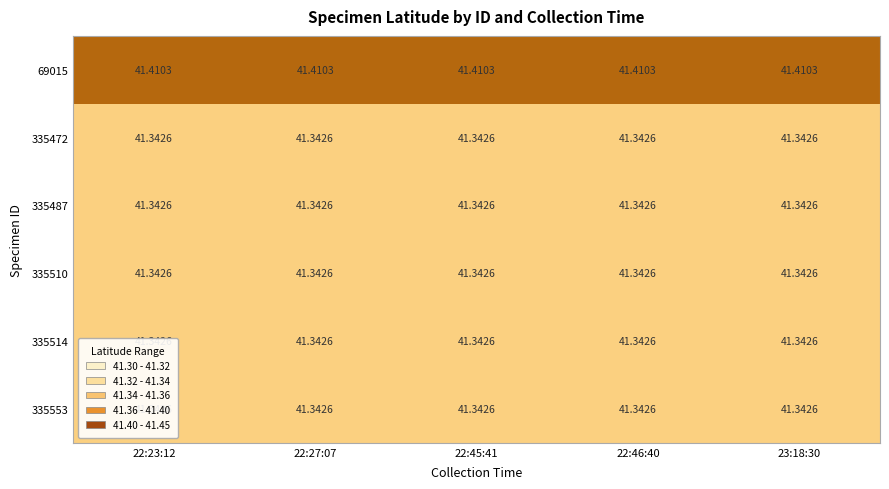

What is the total value across all series at 22:45:41?

248.1